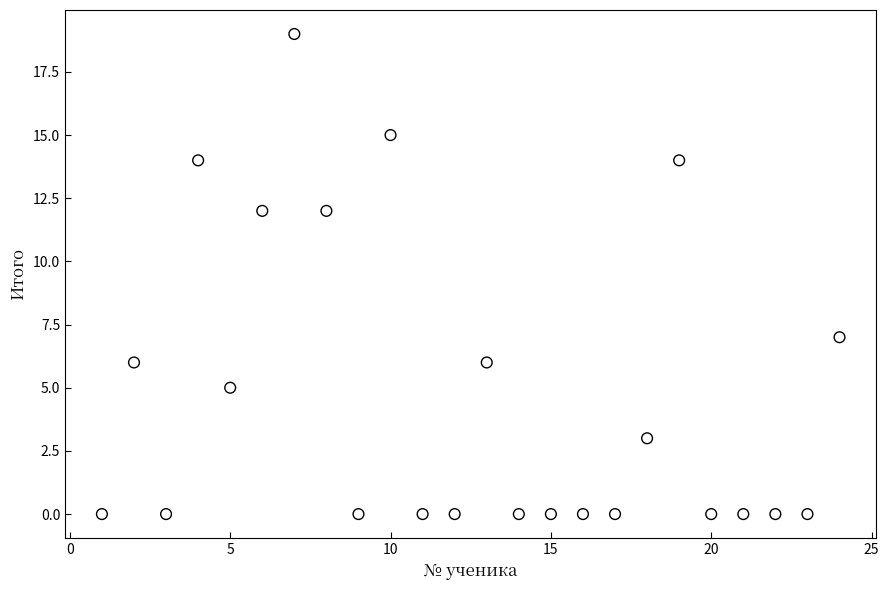

What is the range of Y values (max minus min)?

19